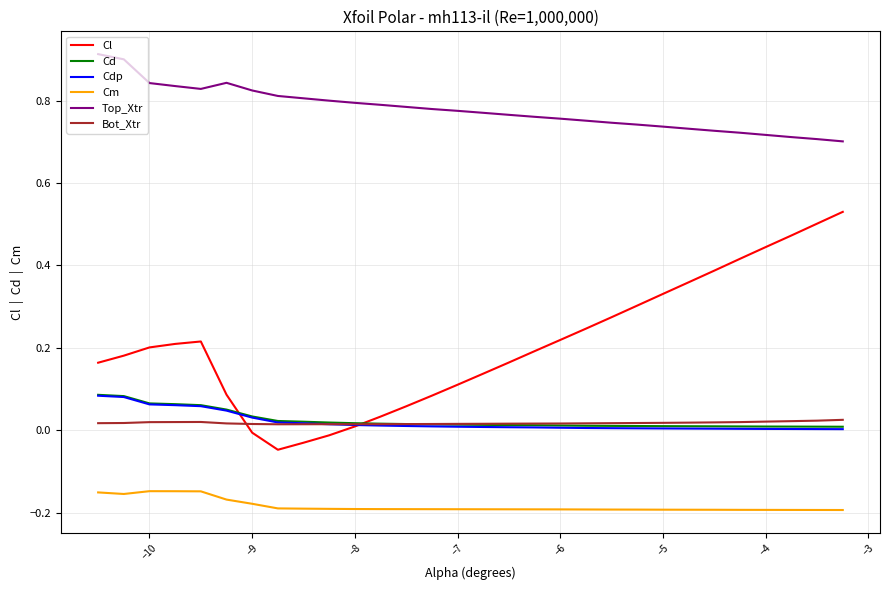

What are all the series names shown in the legend?

Cl, Cd, Cdp, Cm, Top_Xtr, Bot_Xtr